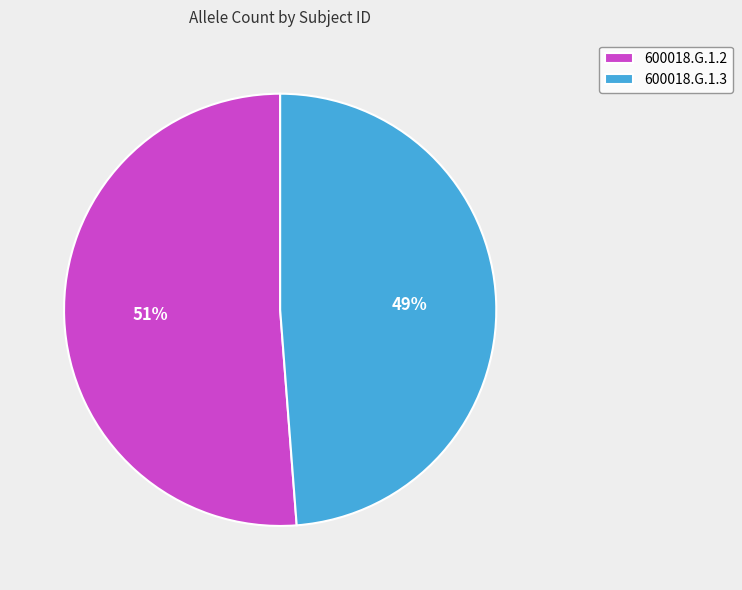

To the nearest percent, what percentage of the pie is 600018.G.1.2?

51%